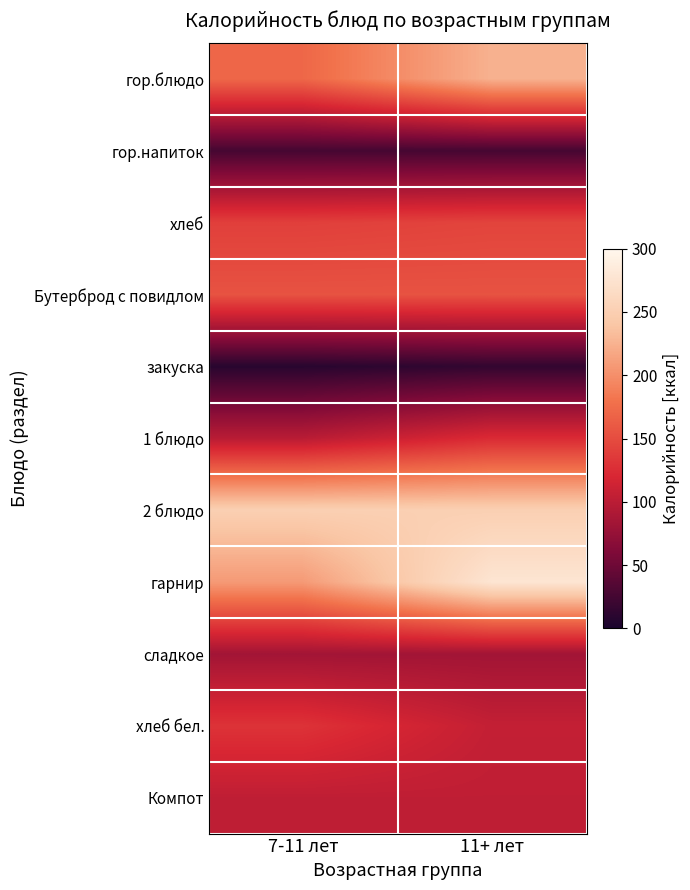

What is the smallest value displayed?

9.1